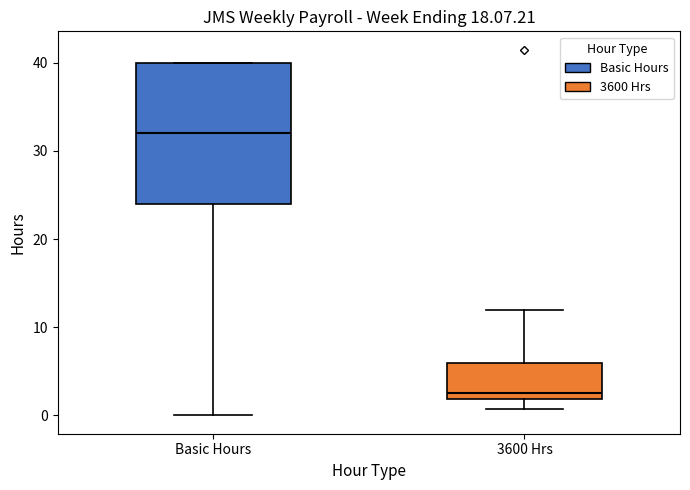

Where is the upper edge of the box for 3600 Hrs on the y-axis? The values are not printed on the chart, so give them approximately, as read against the axis.

6